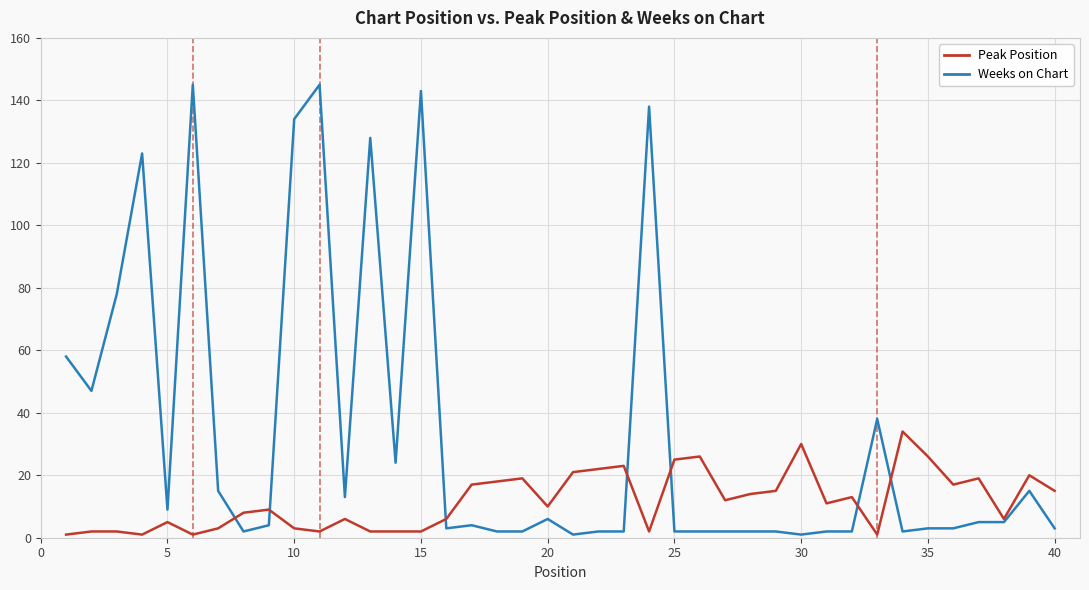

What is the greatest value displayed?

145